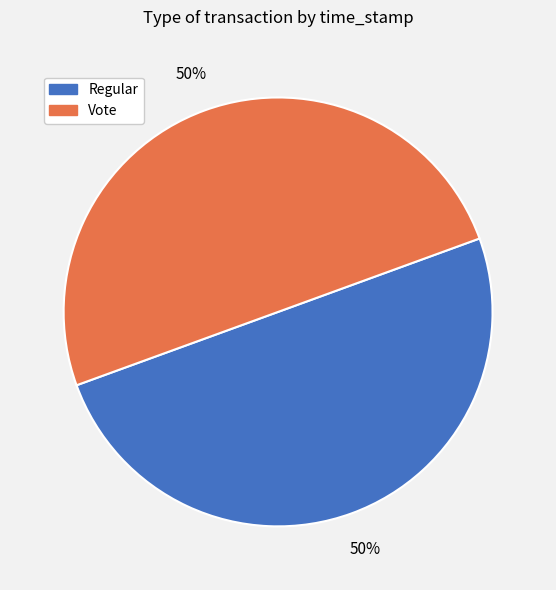

True or false: Regular accounts for 50% of the total.

True